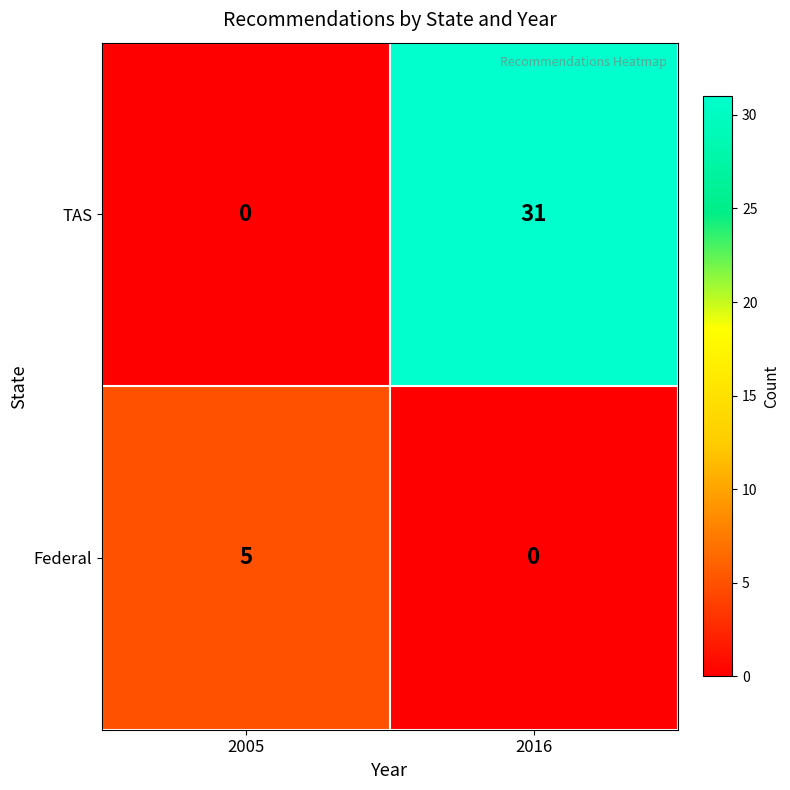

What is the greatest value displayed?

31